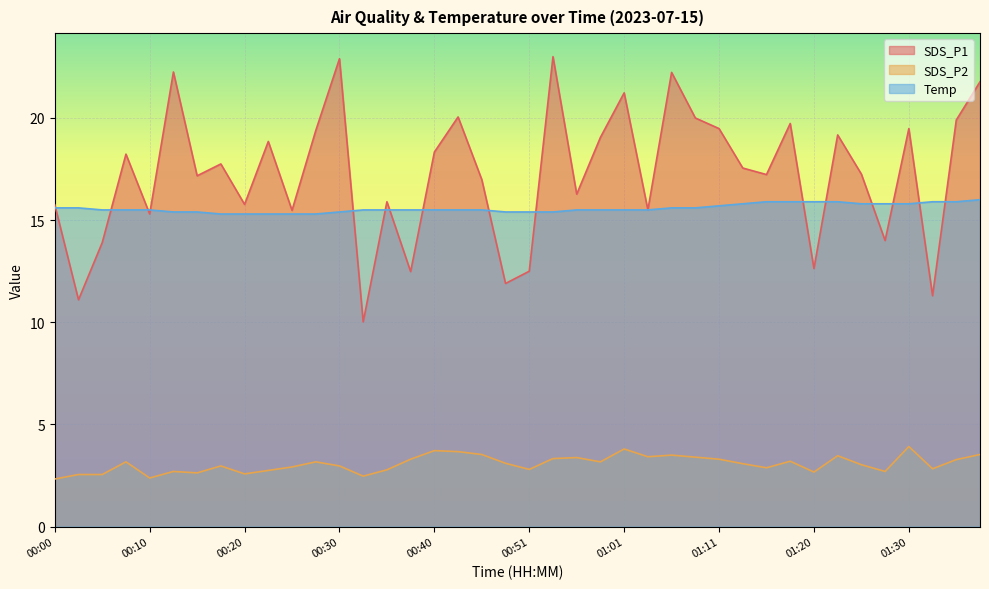

Where is SDS_P1 nearest to the value 16?

00:35